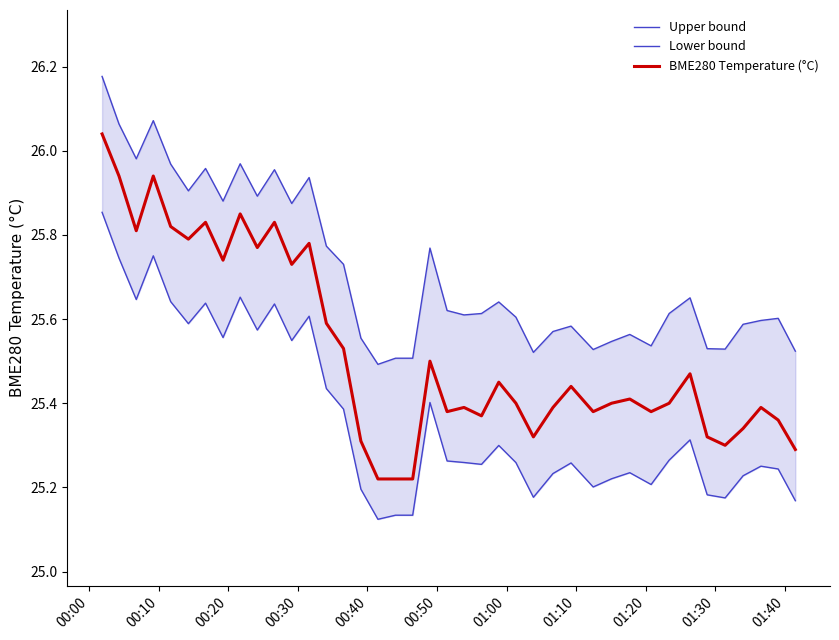

What is the maximum value shown in the chart?

26.2